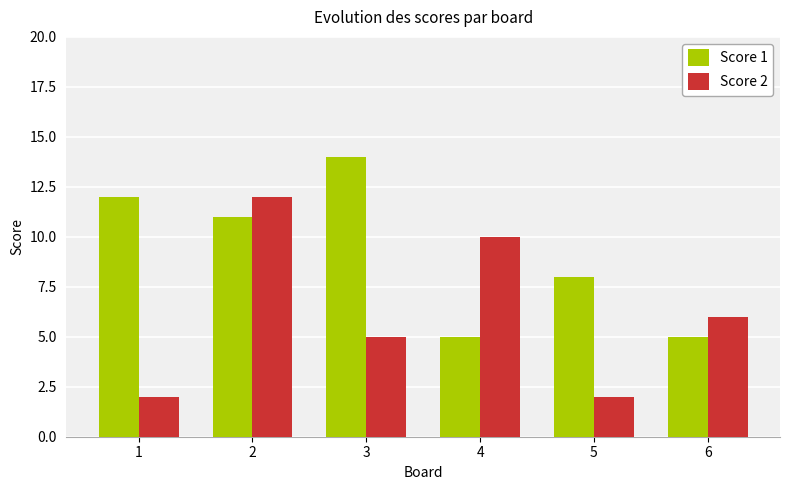

Rank the series by their average value, from lowest to highest.

Score 2, Score 1